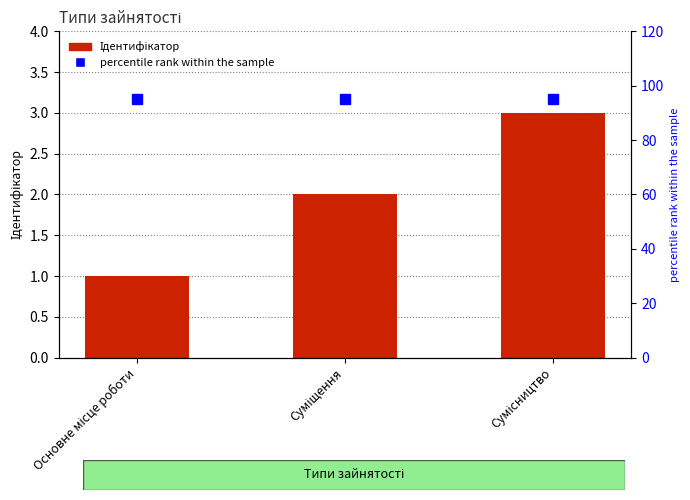

What is the value of the percentile rank within the sample bar at the 3rd from the left?

95